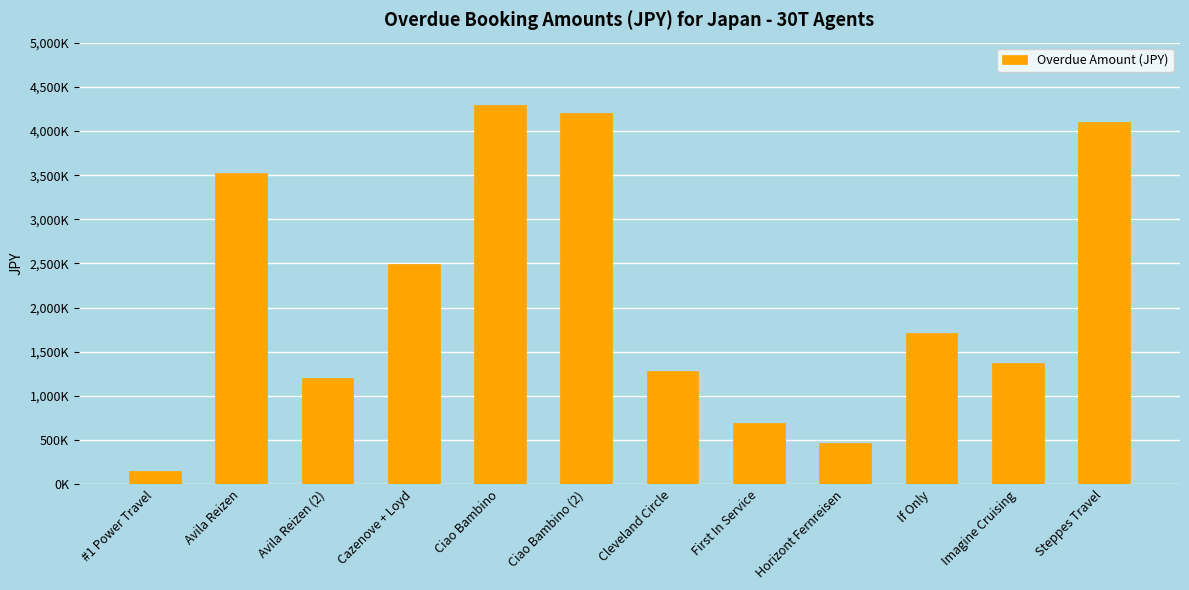

Which category has the highest value across all series?

Ciao Bambino